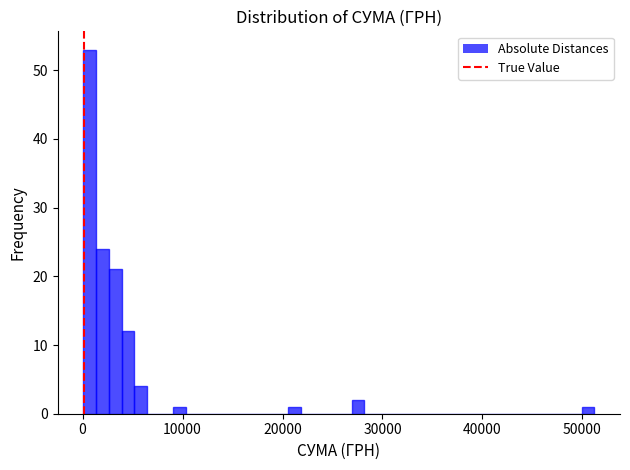

Read against the x-axis, roughly where is the centre of the tallest bar?

1000